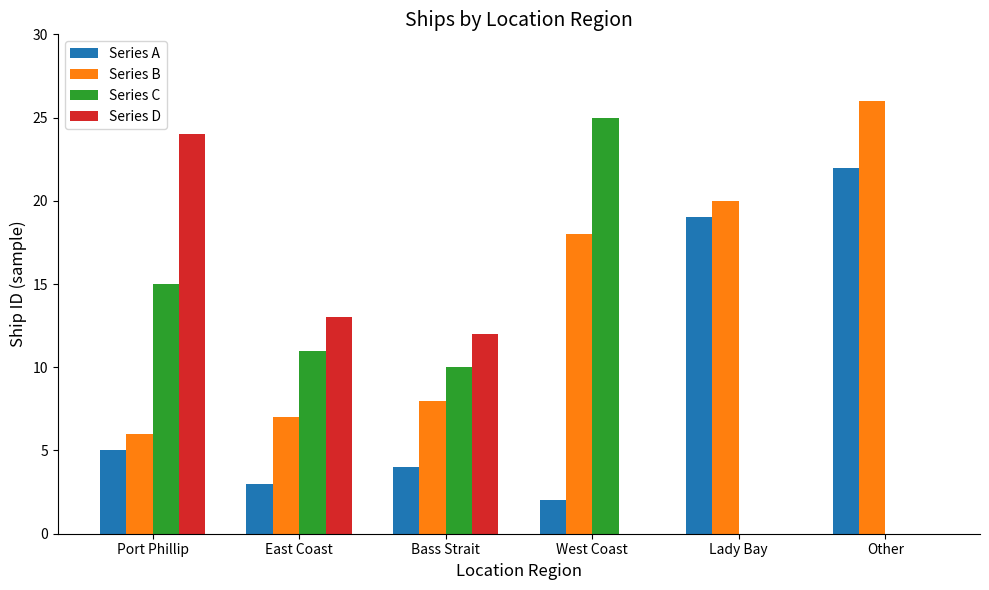

Is the value of Series B at Other greater than the value of Series D at Other?

Yes